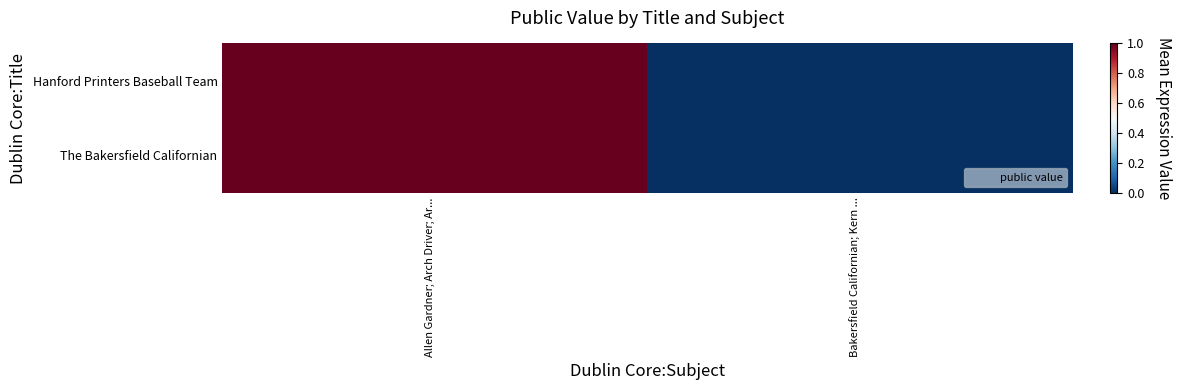

Reading right to left, list all the values displayed in this chart.

Hanford Printers Baseball Team: Bakersfield Californian; Kern ...=0	Allen Gardner; Arch Driver; Ar...=1
The Bakersfield Californian: Bakersfield Californian; Kern ...=0	Allen Gardner; Arch Driver; Ar...=1